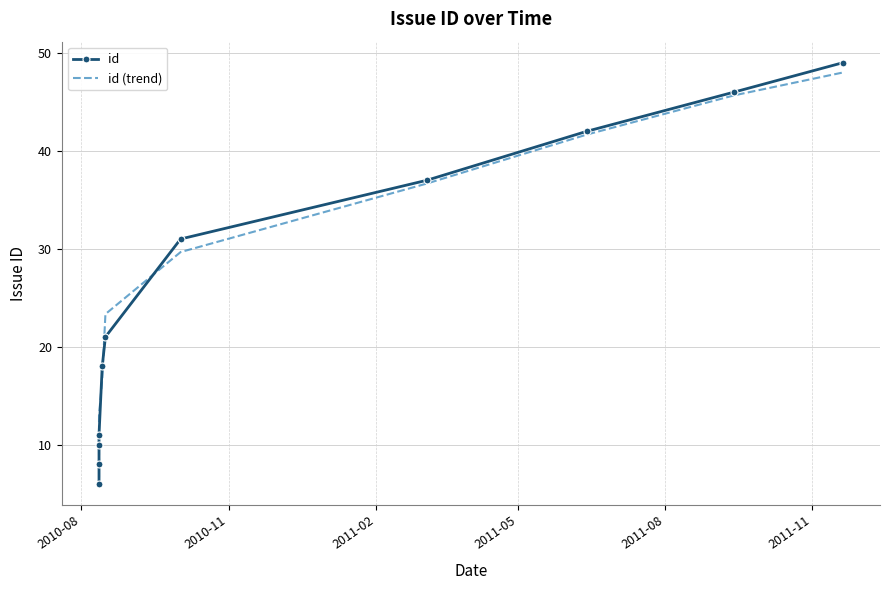

True or false: id (trend) and id intersect in this chart.

True